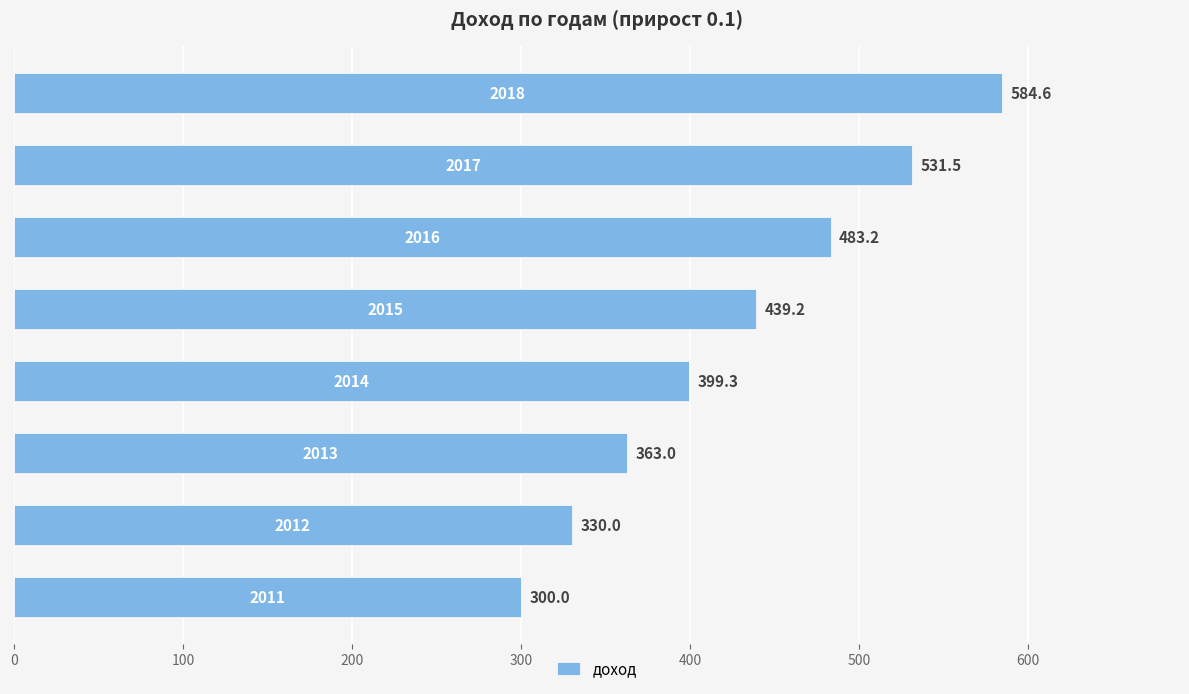

What is the average value?

428.8